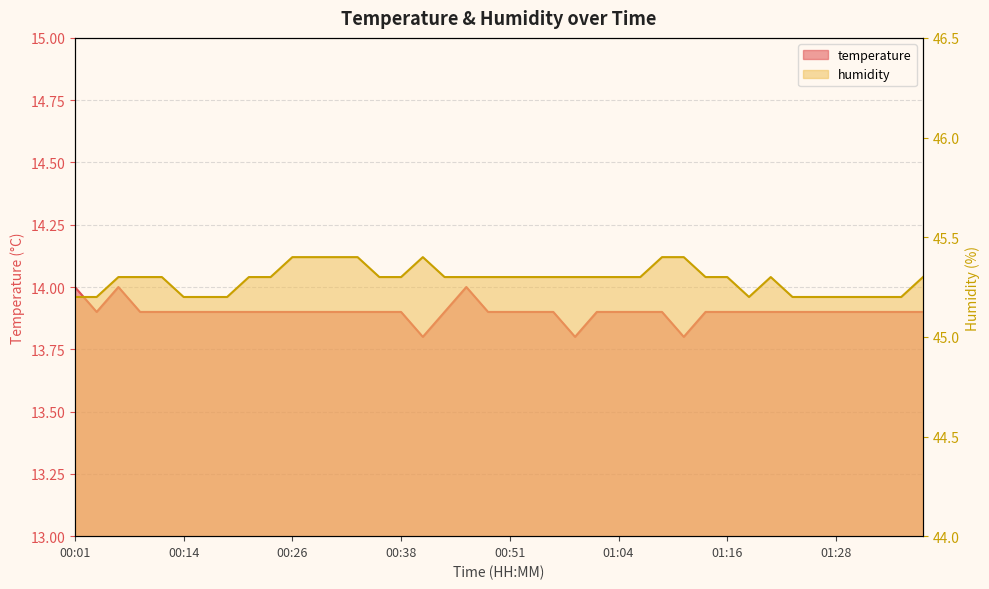

Which series has the largest total across all categories?

humidity